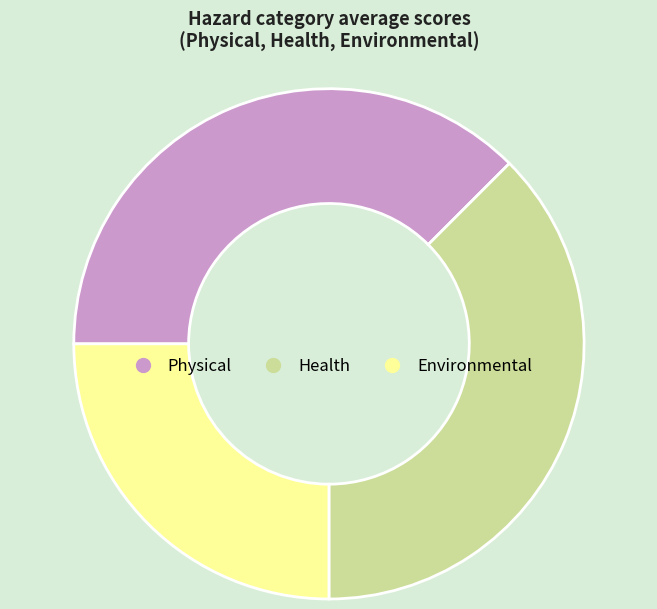

Approximately how many times larger is the value at Physical compared to Health?

1.0